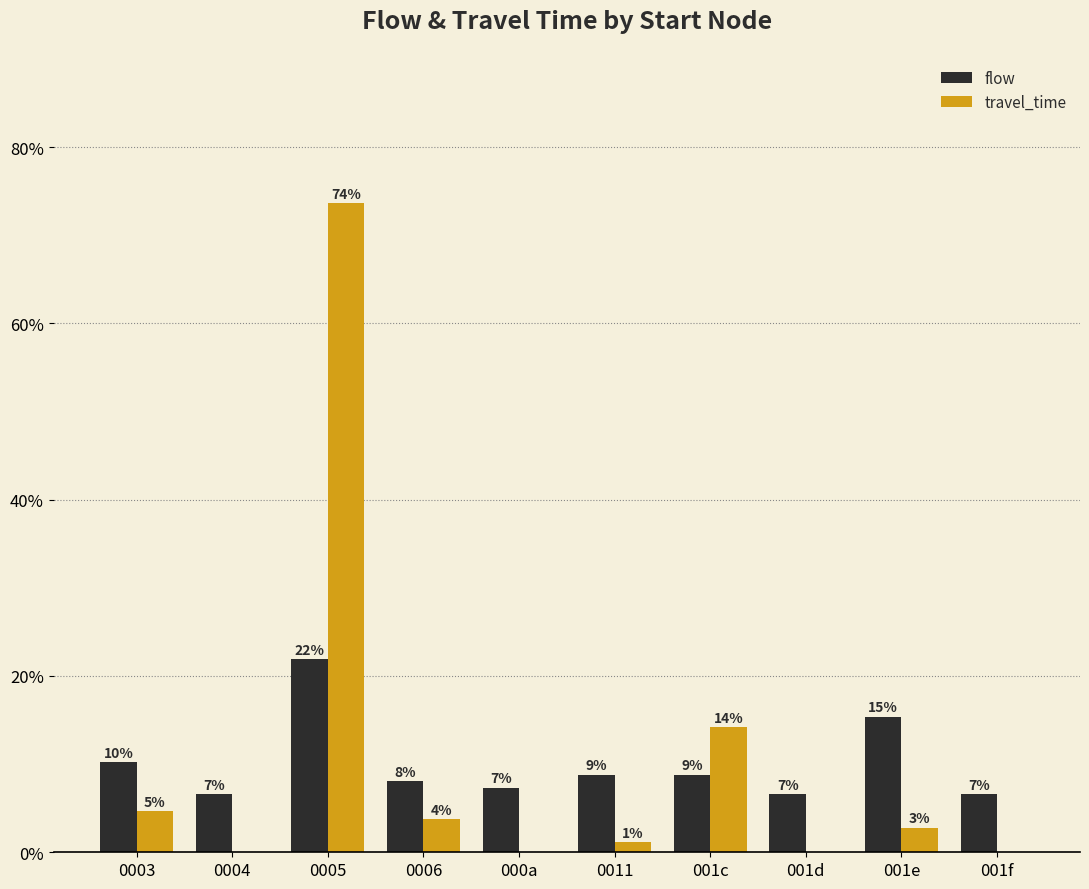

Is it true that flow equals 10.2 at 0003?

True